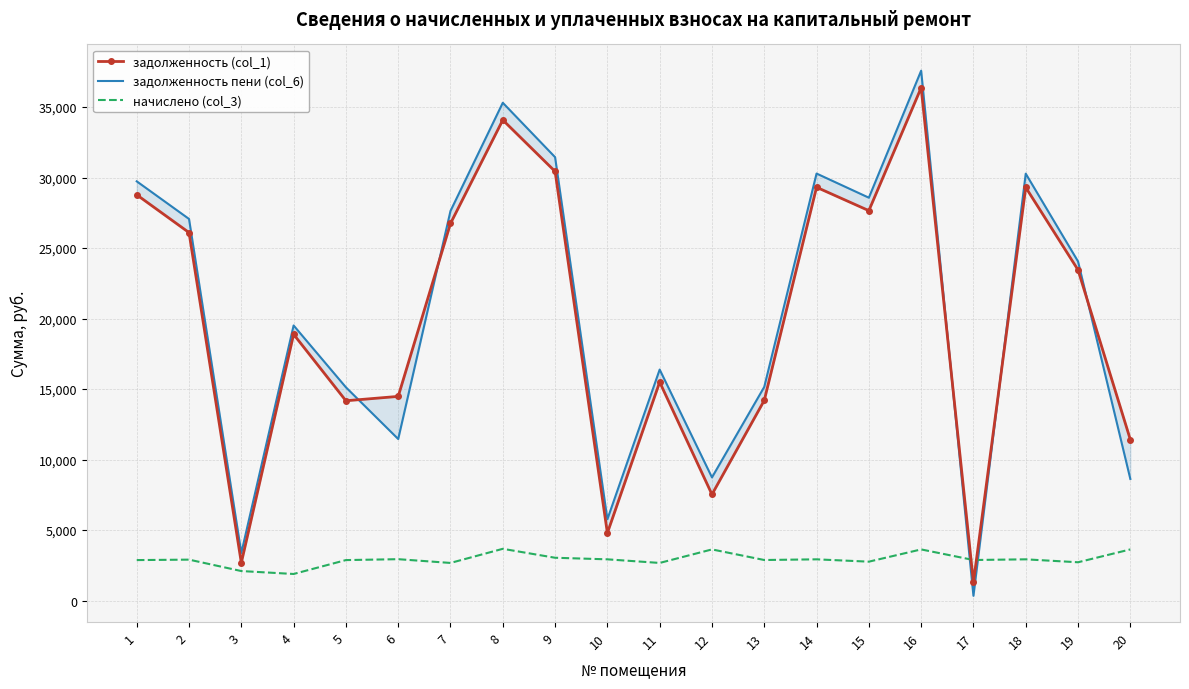

The value of начислено (col_3) at 3 is 2088.5. True or false?

True